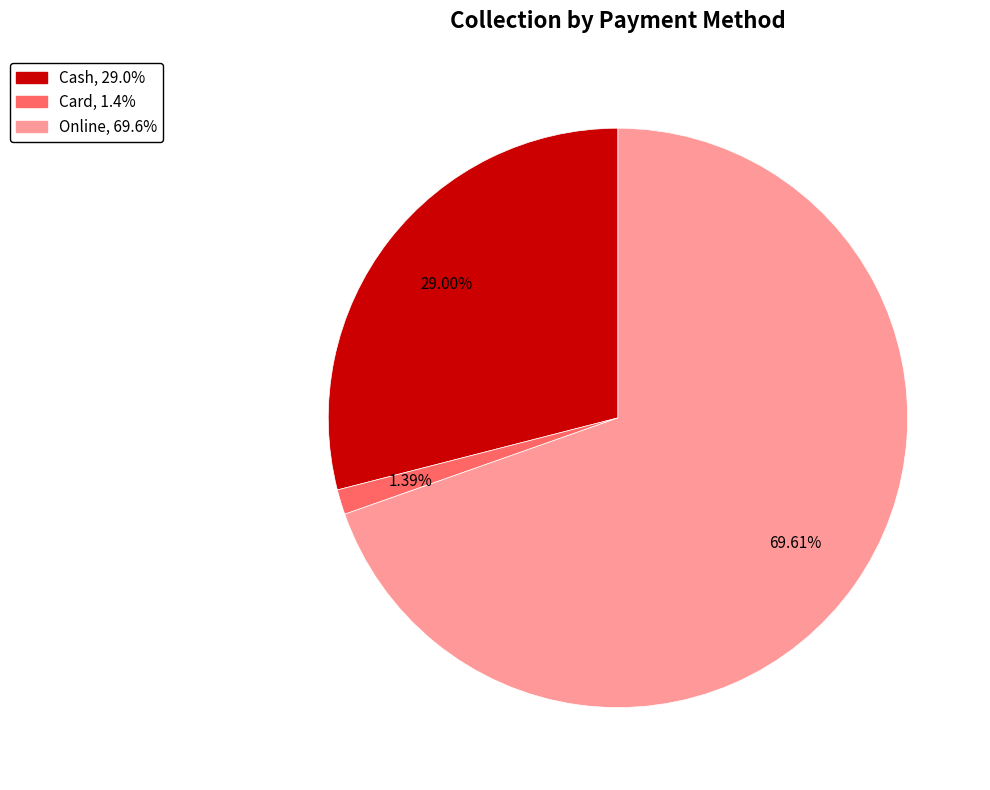

Count the number of slices in the pie.

3